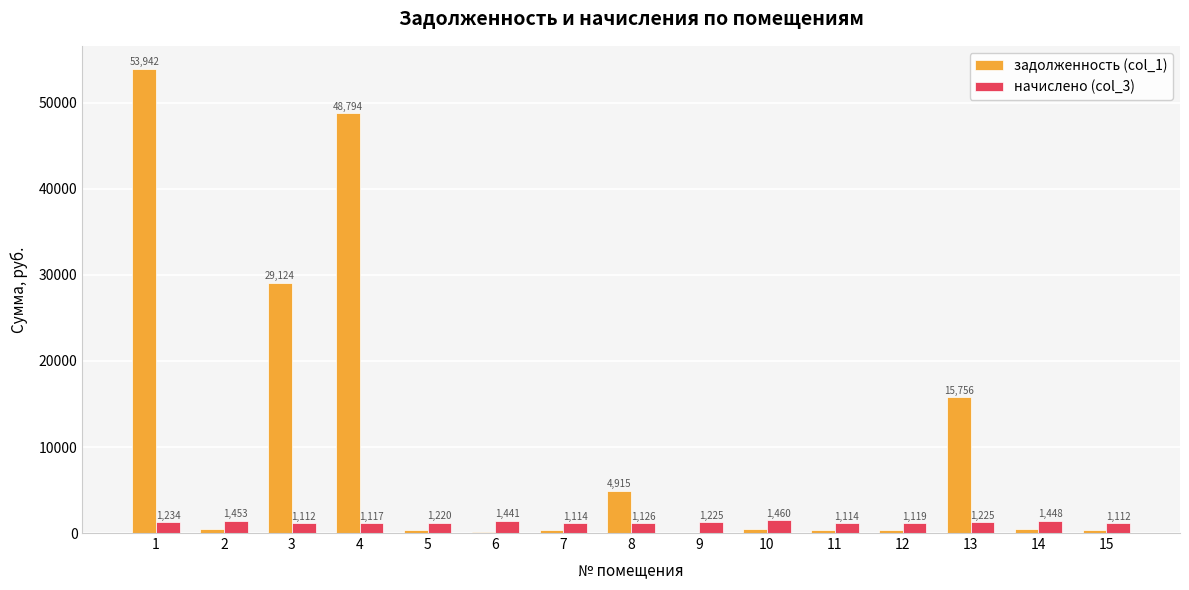

The value of задолженность (col_1) at 7 is 364.1. True or false?

True